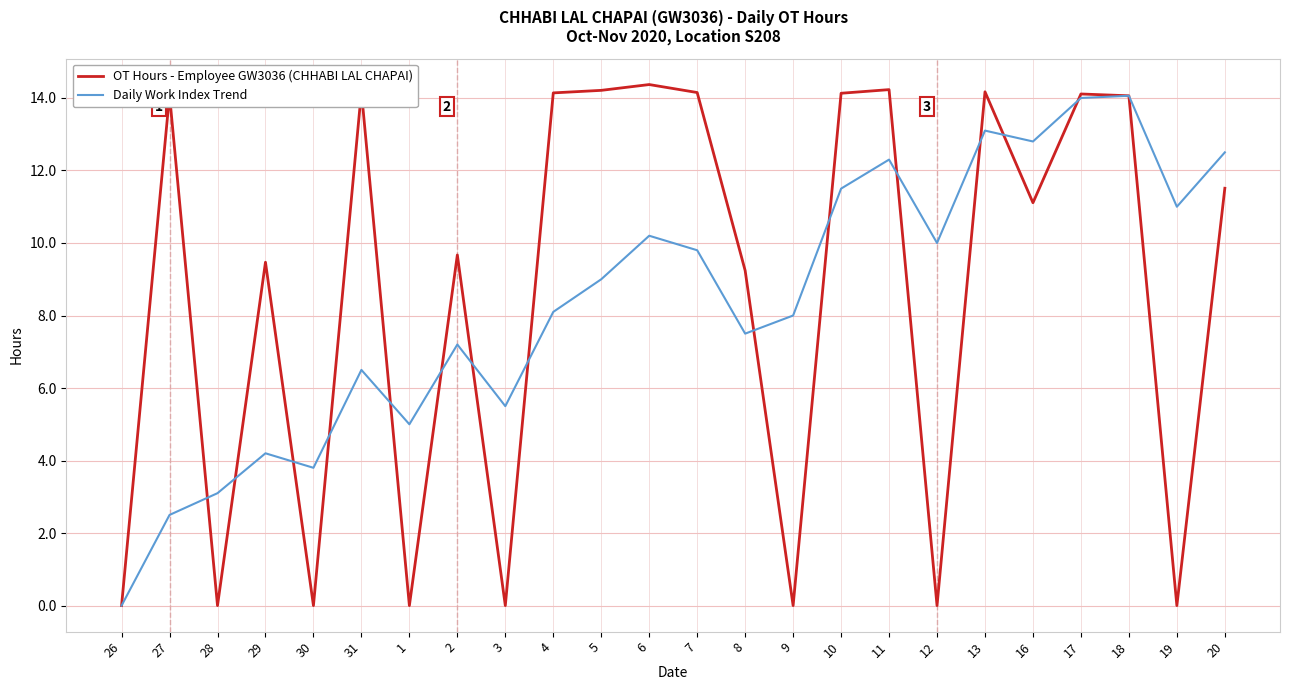

At 16, list the series in order from largest to smallest.

Daily Work Index Trend, OT Hours - Employee GW3036 (CHHABI LAL CHAPAI)